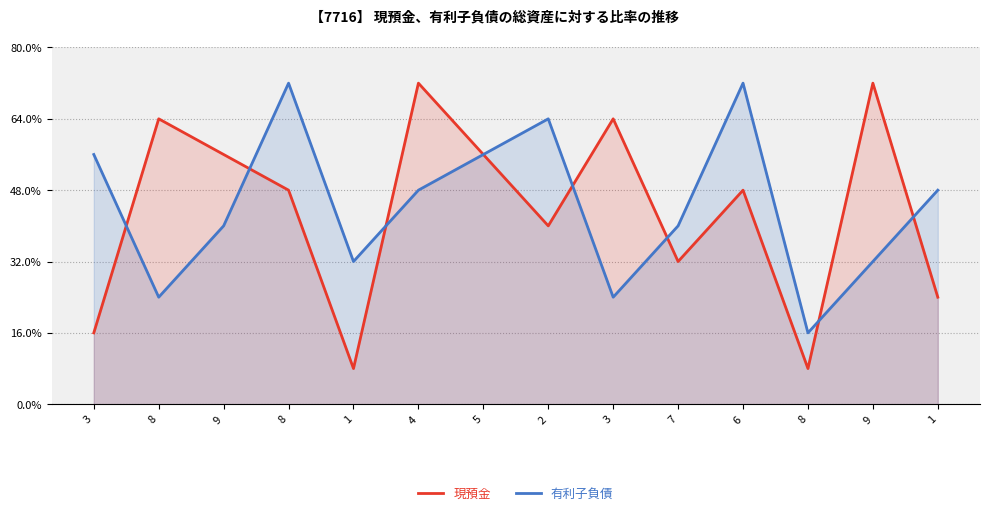

What are all the series names shown in the legend?

現預金, 有利子負債